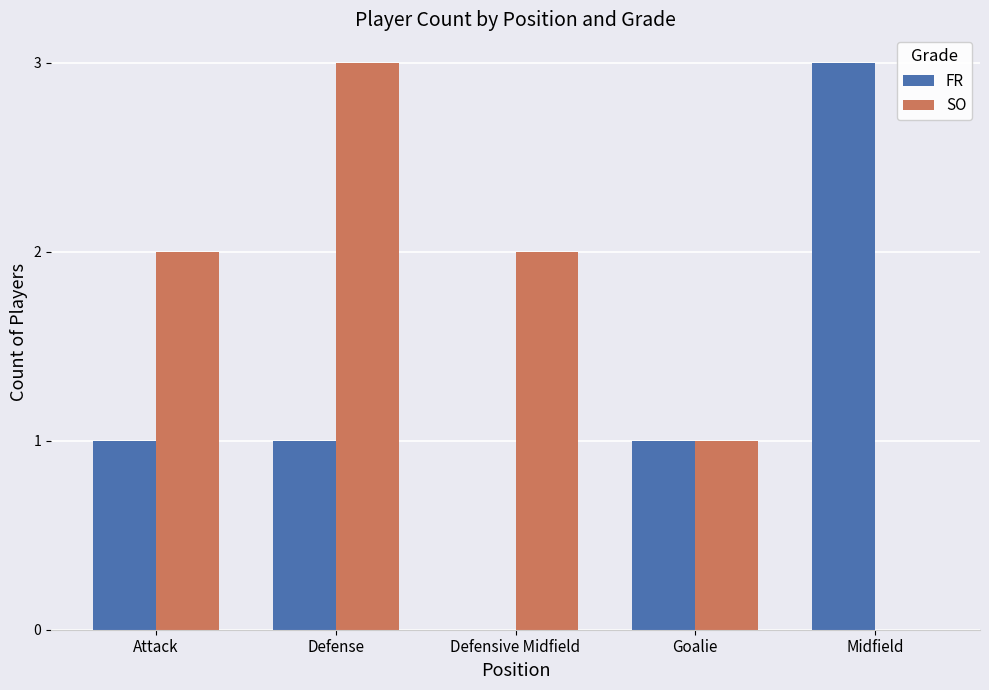

What is the total value across all series at Goalie?

2